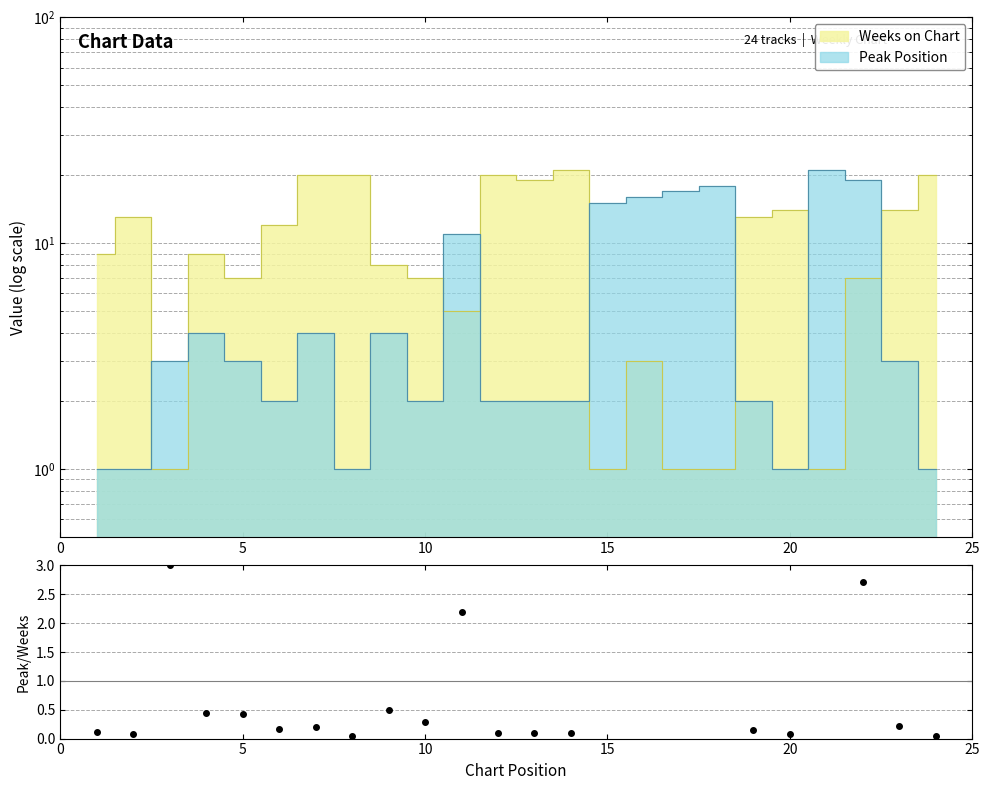

True or false: Weeks on Chart has more than 2 interior local peaks.

True